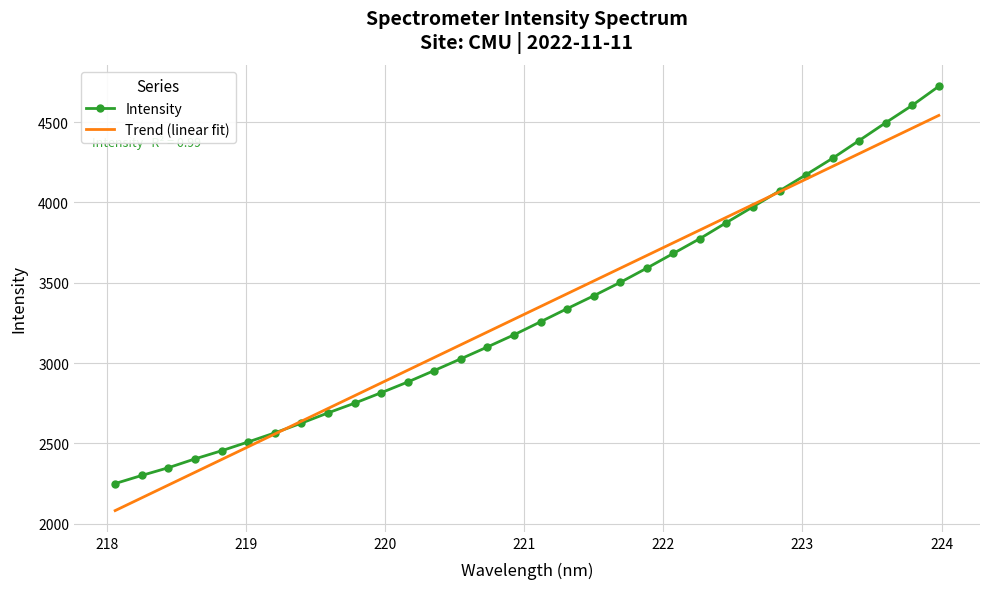

What is the lowest value of the Intensity series?

2250.4